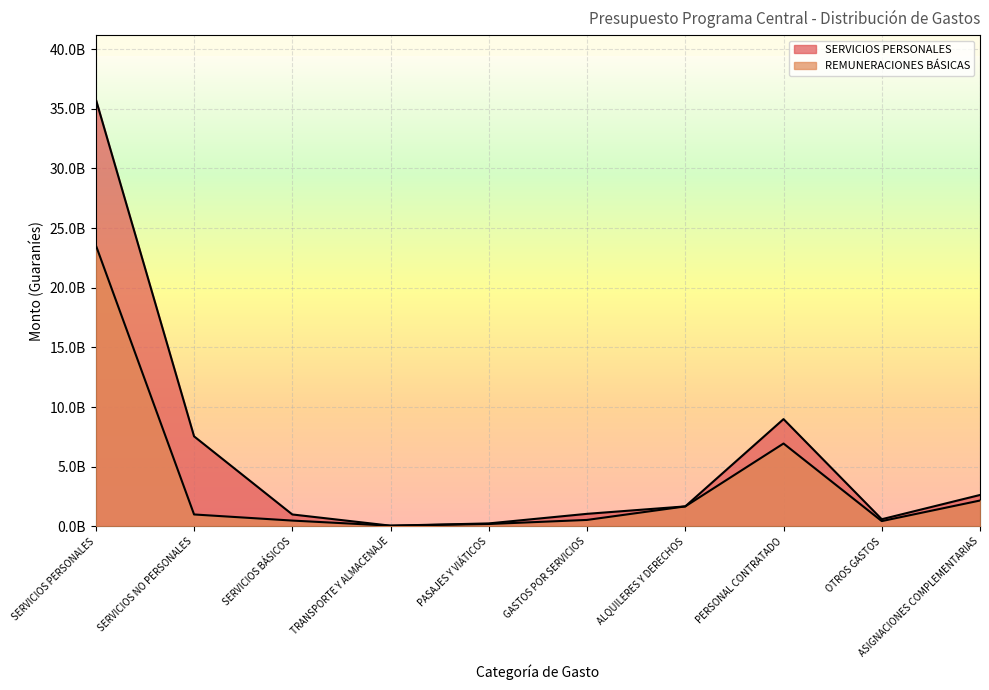

List the series in order of their overall mean, lowest first.

REMUNERACIONES BÁSICAS, SERVICIOS PERSONALES